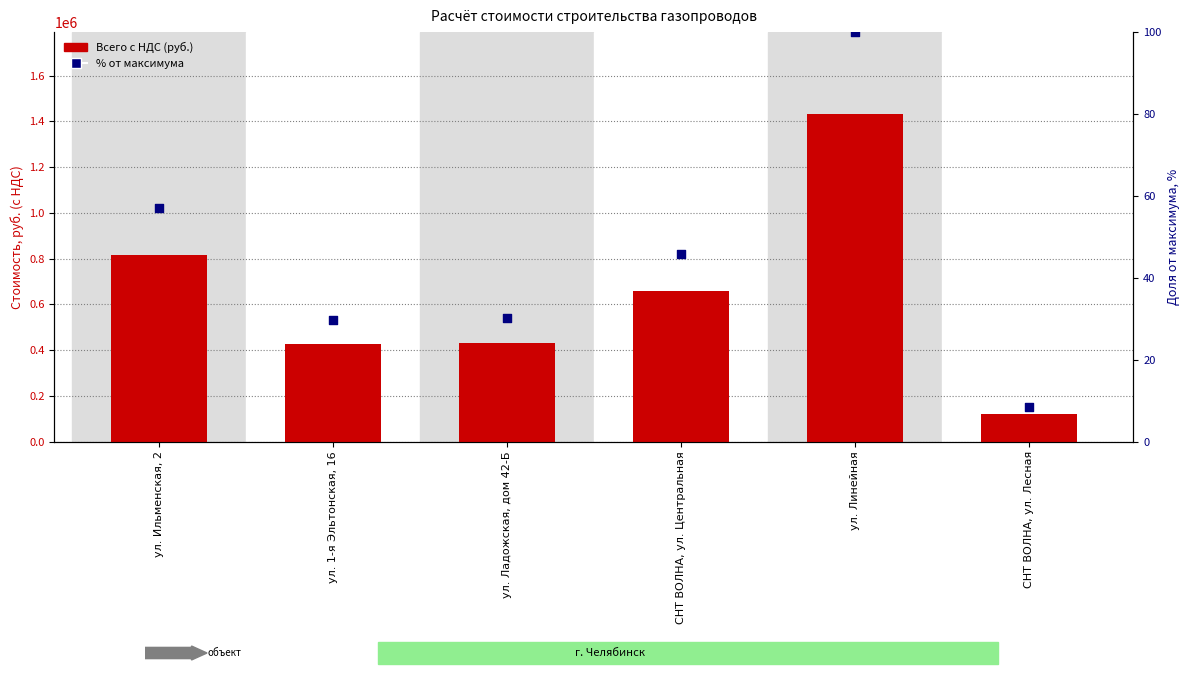

At how many categories does at least one series exceed 1177785?

1